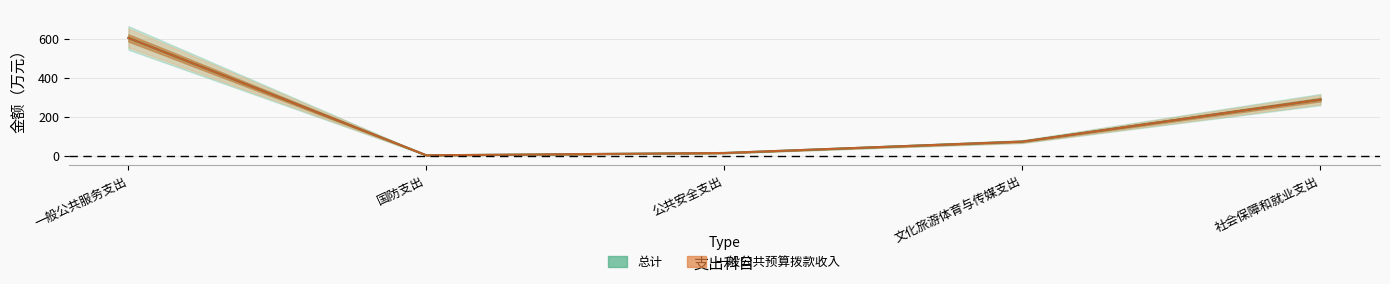

What is the sum of all 总计 values?

983.3